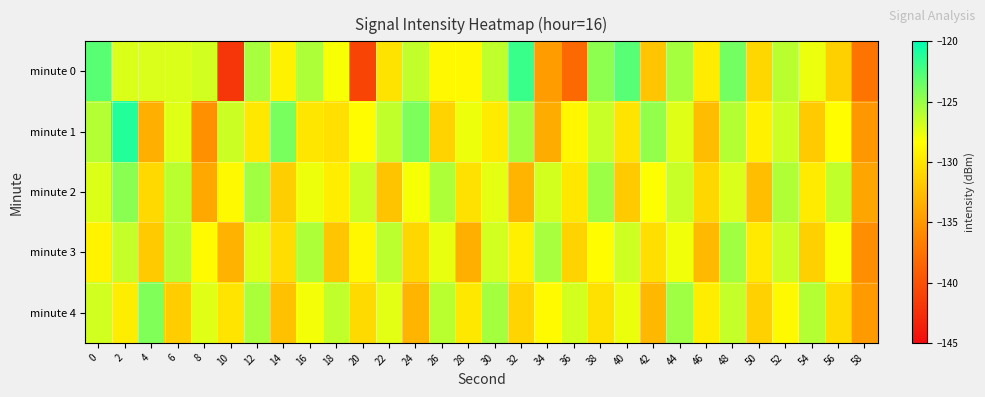

Reading left to right, extract all data points from this chart.

minute 0: 0=-123.0	2=-127.2	4=-127.1	6=-127.2	8=-126.8	10=-142.0	12=-125.5	14=-129.2	16=-125.7	18=-128.1	20=-140.9	22=-130.1	24=-126.4	26=-128.8	28=-128.8	30=-126.3	32=-121.9	34=-134.7	36=-138.3	38=-124.6	40=-122.8	42=-132.1	44=-125.4	46=-129.5	48=-123.8	50=-130.9	52=-126.1	54=-127.8	56=-131.3	58=-137.5
minute 1: 0=-125.9	2=-121.1	4=-133.5	6=-127.3	8=-135.4	10=-126.7	12=-129.8	14=-124.0	16=-129.9	18=-130.3	20=-128.5	22=-126.3	24=-124.1	26=-131.2	28=-127.8	30=-129.6	32=-125.4	34=-133.7	36=-128.9	38=-126.5	40=-130.1	42=-124.8	44=-127.3	46=-132.6	48=-125.9	50=-129.2	52=-126.7	54=-131.8	56=-128.4	58=-135.1
minute 2: 0=-127.2	2=-124.5	4=-130.8	6=-126.1	8=-133.9	10=-128.7	12=-125.3	14=-131.5	16=-127.8	18=-129.4	20=-126.6	22=-132.2	24=-128.1	26=-125.7	28=-130.3	30=-127.5	32=-133.1	34=-126.9	36=-129.8	38=-125.1	40=-131.7	42=-128.3	44=-126.5	46=-130.9	48=-127.1	50=-132.5	52=-125.8	54=-129.6	56=-126.3	58=-134.2
minute 3: 0=-129.1	2=-126.4	4=-131.7	6=-125.9	8=-128.6	10=-133.3	12=-127.2	14=-130.5	16=-125.7	18=-132.1	20=-128.8	22=-126.2	24=-130.9	26=-127.6	28=-133.5	30=-126.8	32=-129.3	34=-125.5	36=-131.2	38=-128.5	40=-126.7	42=-130.4	44=-127.9	46=-132.8	48=-125.3	50=-129.7	52=-126.6	54=-131.4	56=-128.2	58=-135.6
minute 4: 0=-126.8	2=-129.5	4=-124.2	6=-131.6	8=-127.3	10=-130.1	12=-125.6	14=-132.4	16=-128.0	18=-126.3	20=-130.7	22=-127.4	24=-133.2	26=-126.1	28=-129.8	30=-125.4	32=-131.1	34=-128.6	36=-126.9	38=-130.3	40=-127.7	42=-132.9	44=-125.2	46=-129.5	48=-126.4	50=-131.3	52=-128.7	54=-125.9	56=-130.6	58=-134.8